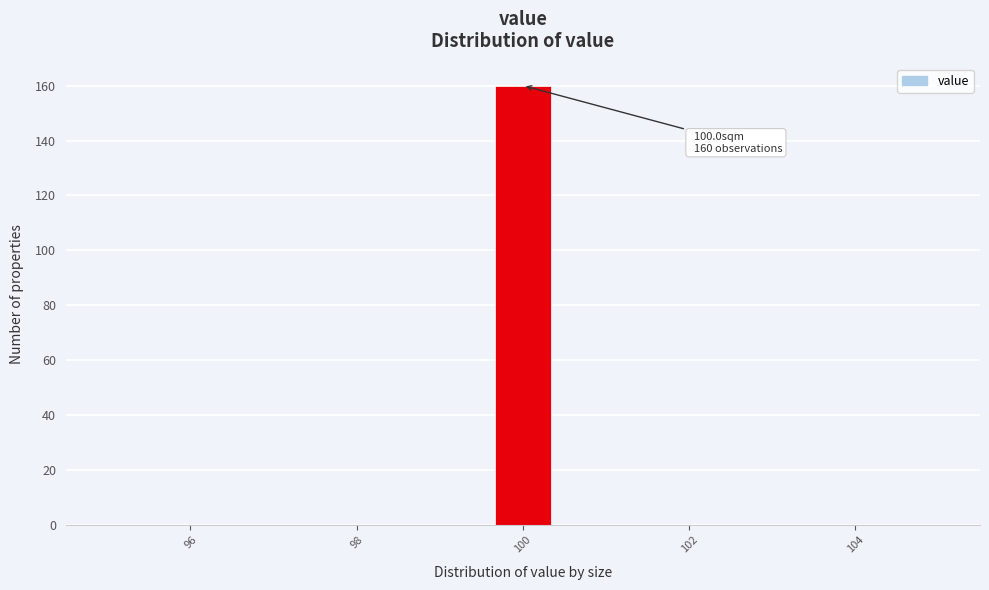

Around what value on the x-axis is the tallest bar? Give the approximate position of its centre, as read against the axis.

100.0